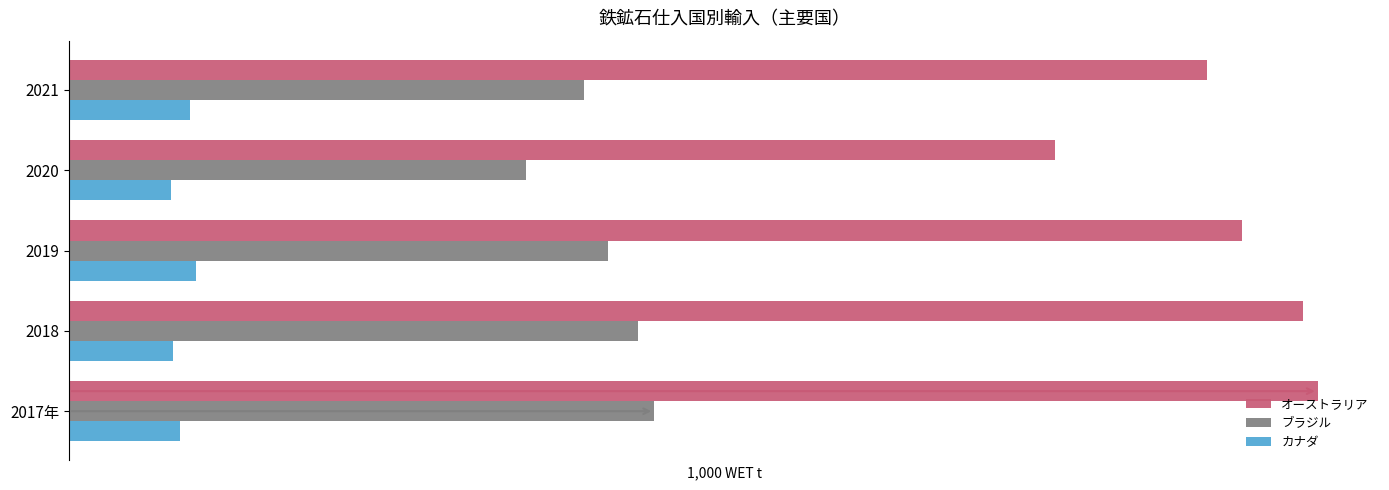

What are all the series names shown in the legend?

オーストラリア, ブラジル, カナダ